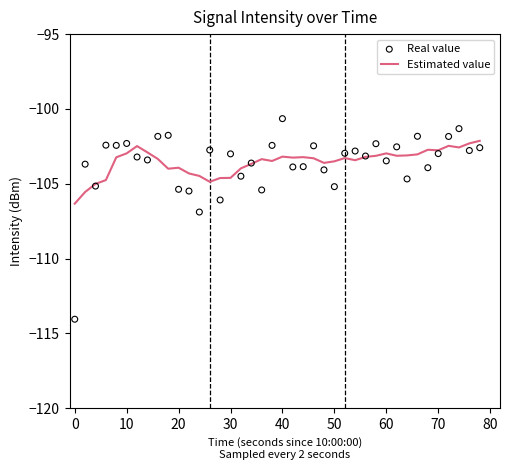

Is it true that Estimated value equals -58.6 at 10?

False